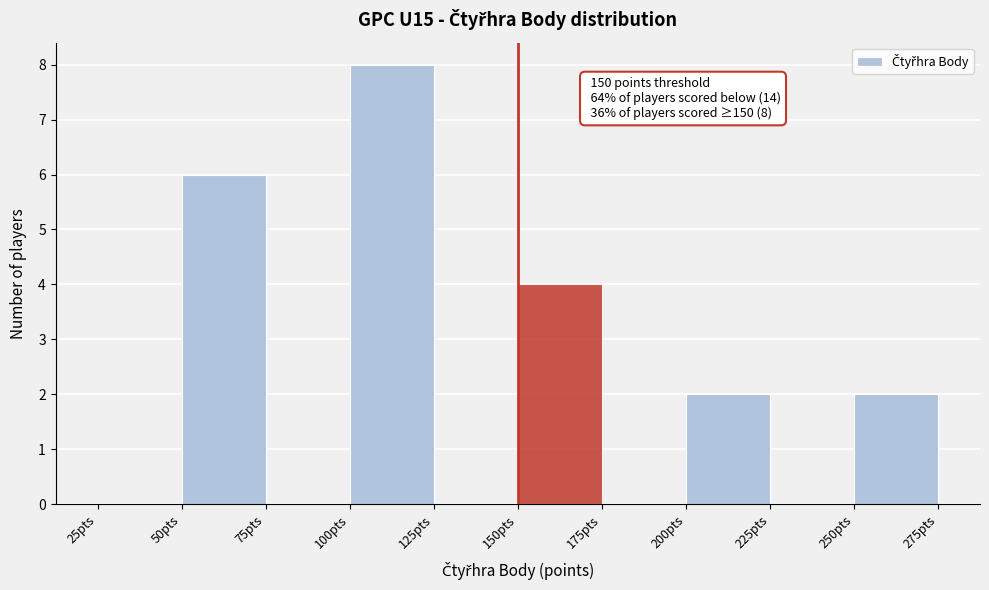

Over which range of the x-axis is the bar tallest?

100 to 125